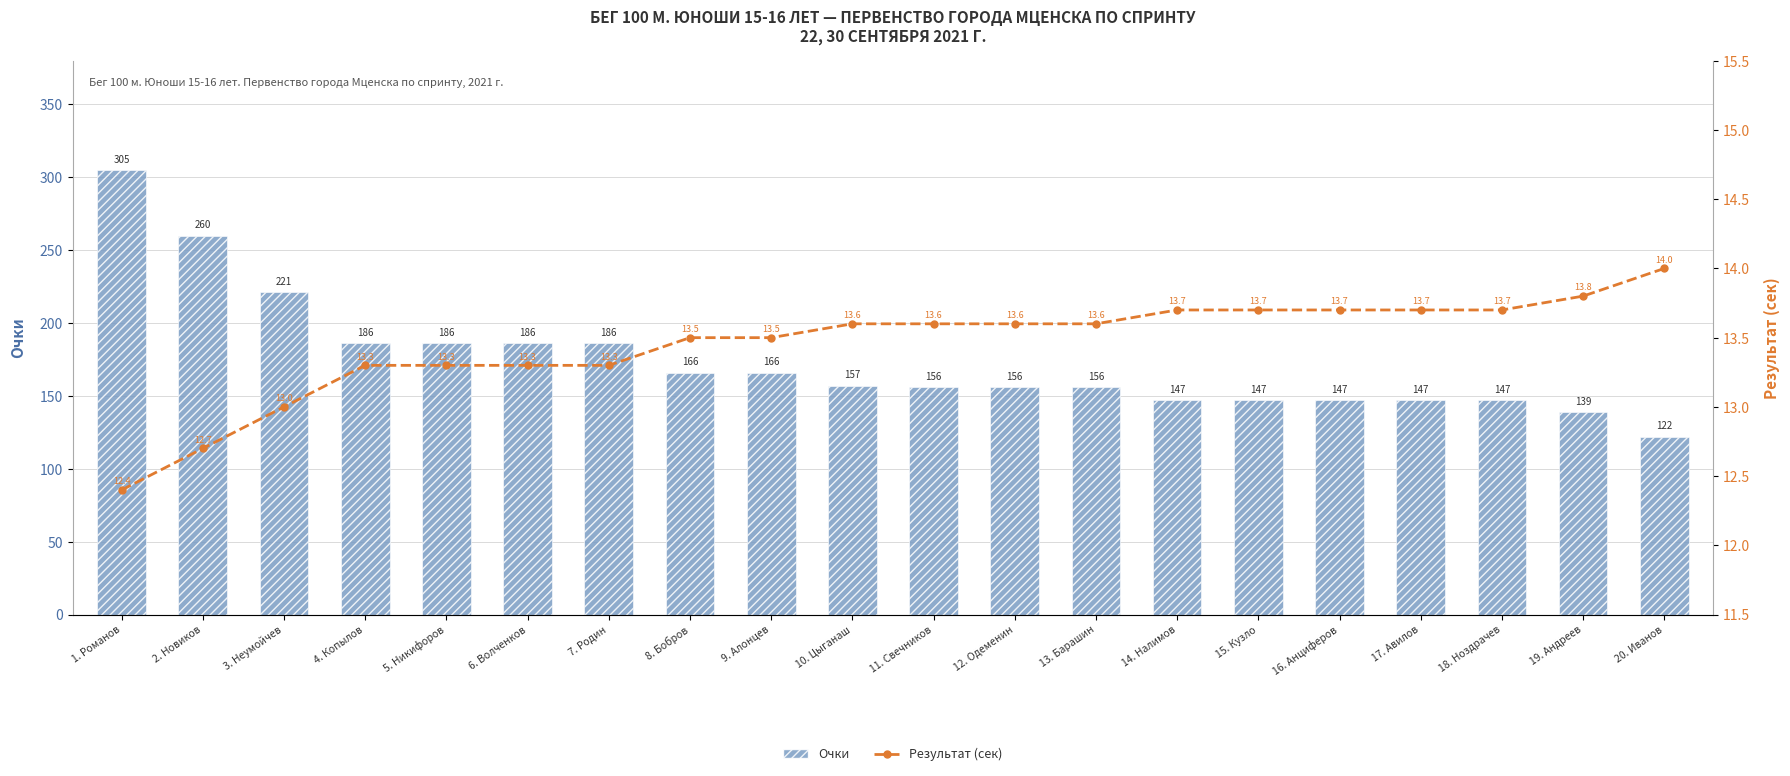

Reading left to right, extract all data points from this chart.

Очки: 1. Романов=305.0	2. Новиков=260.0	3. Неумойчев=221.0	4. Копылов=186.0	5. Никифоров=186.0	6. Волченков=186.0	7. Родин=186.0	8. Бобров=166.0	9. Алонцев=166.0	10. Цыганаш=157.0	11. Свечников=156.0	12. Одеменин=156.0	13. Барашин=156.0	14. Налимов=147.0	15. Кузло=147.0	16. Анциферов=147.0	17. Авилов=147.0	18. Ноздрачев=147.0	19. Андреев=139.0	20. Иванов=122.0
Результат (сек): 1. Романов=12.4	2. Новиков=12.7	3. Неумойчев=13.0	4. Копылов=13.3	5. Никифоров=13.3	6. Волченков=13.3	7. Родин=13.3	8. Бобров=13.5	9. Алонцев=13.5	10. Цыганаш=13.6	11. Свечников=13.6	12. Одеменин=13.6	13. Барашин=13.6	14. Налимов=13.7	15. Кузло=13.7	16. Анциферов=13.7	17. Авилов=13.7	18. Ноздрачев=13.7	19. Андреев=13.8	20. Иванов=14.0